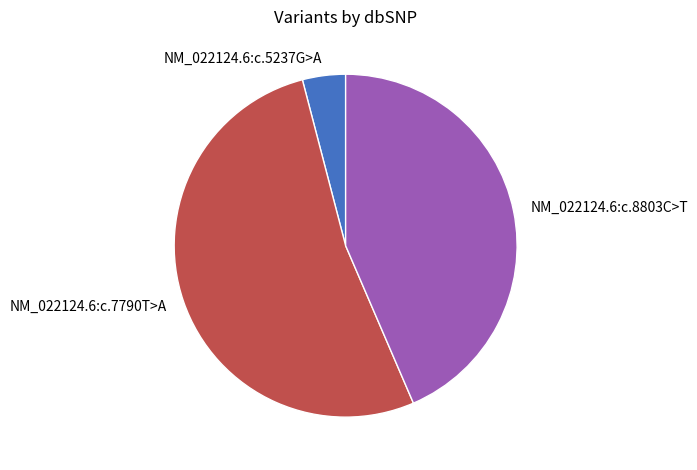

True or false: NM_022124.6:c.5237G>A accounts for 4% of the total.

True